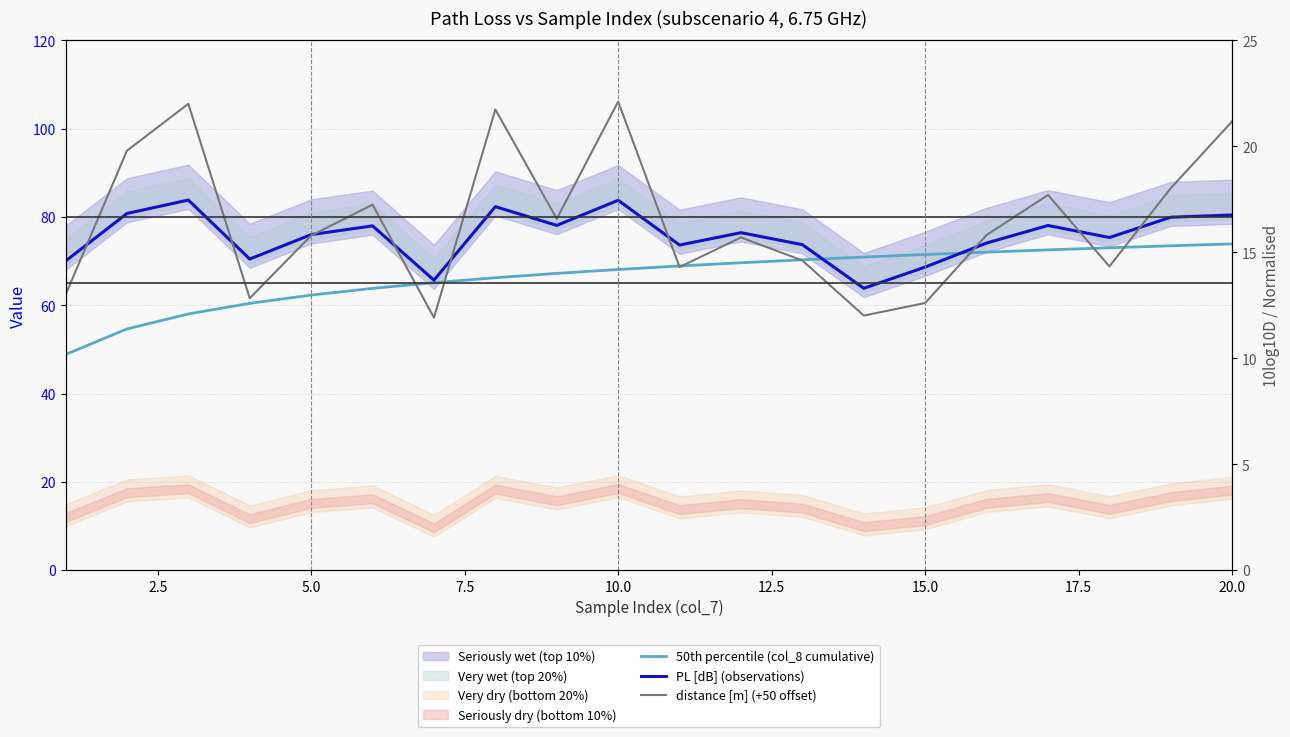

What is the difference between the second highest and second lowest values in the PL [dB] (observations) series?

18.1